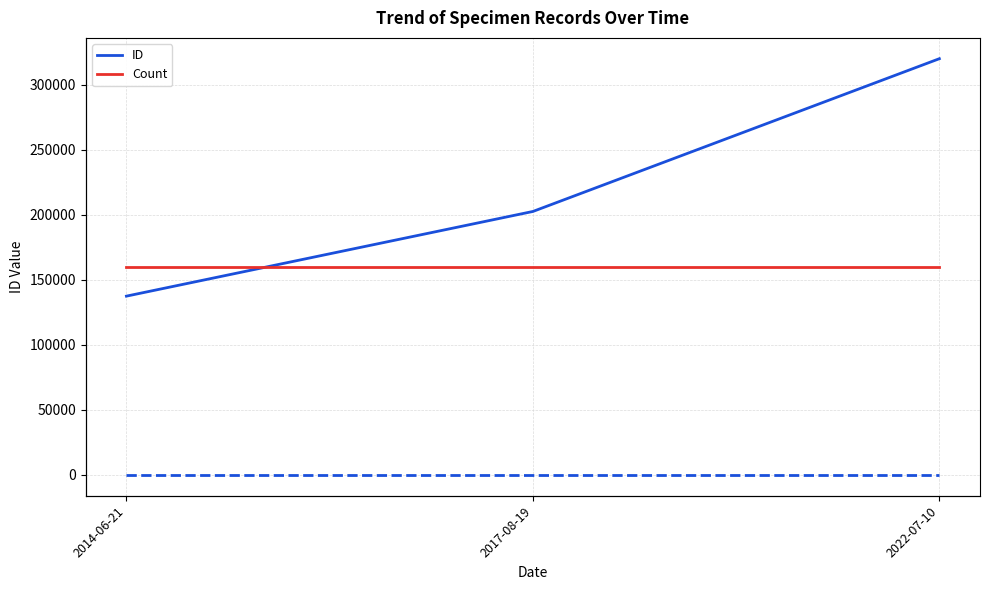

What is the sum of the Count values at 2014-06-21 and 2017-08-19?

2